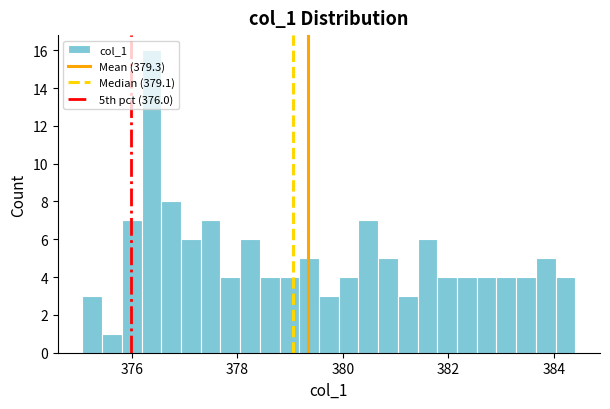

Around what value on the x-axis is the tallest bar? Give the approximate position of its centre, as read against the axis.

376.4